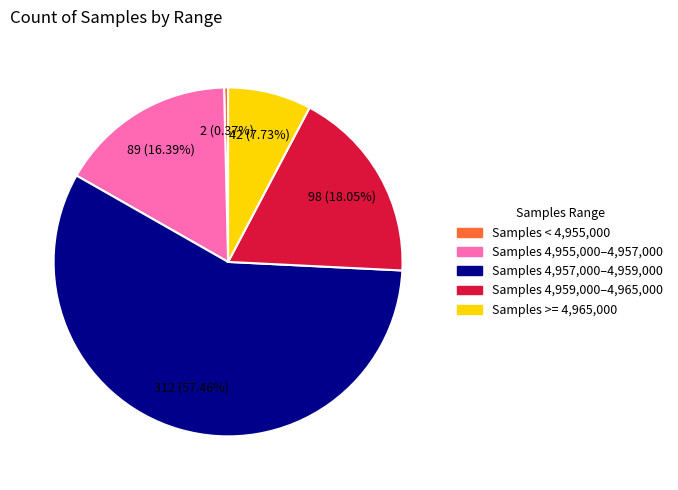

Does any single category account for the majority?

Yes